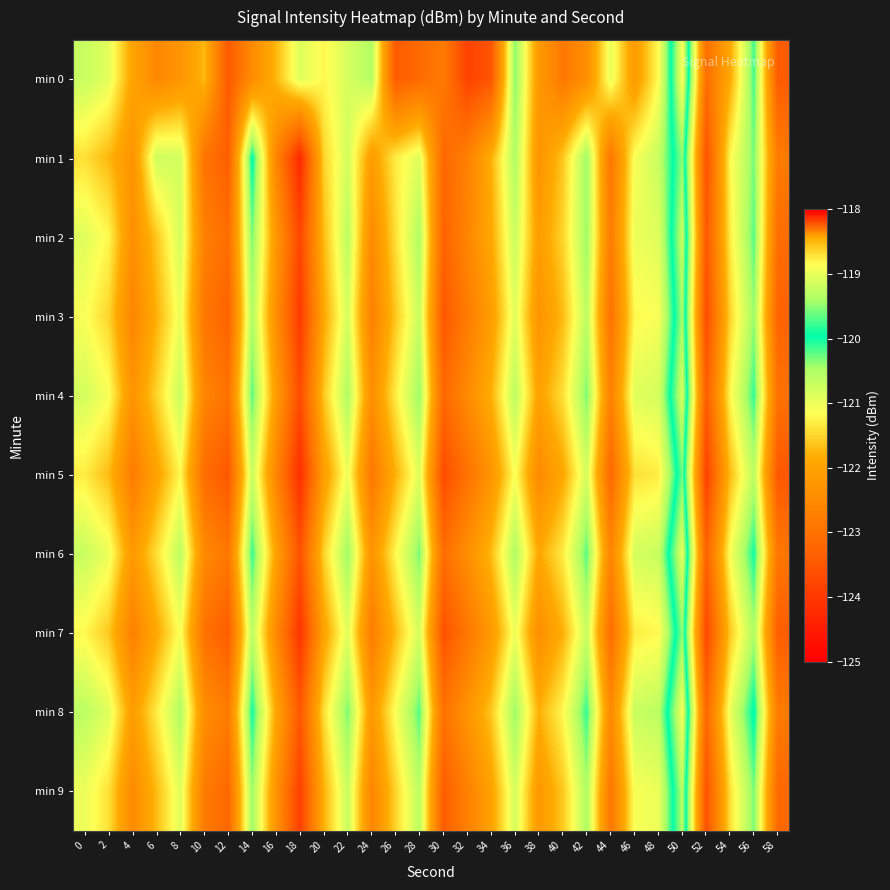

Which has a higher value, 46 or 26?

46